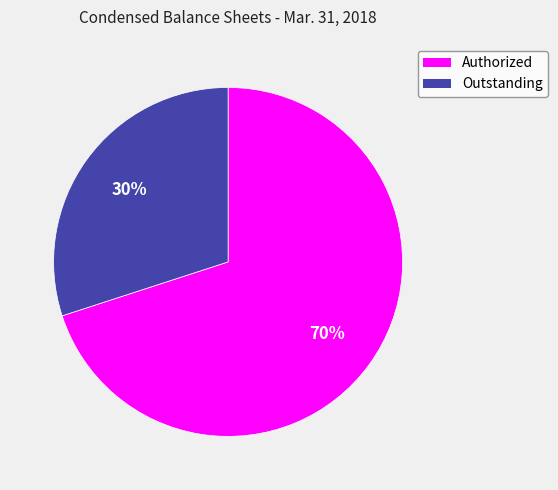

To the nearest percent, what is the difference between the largest and smallest slice percentages?

40%